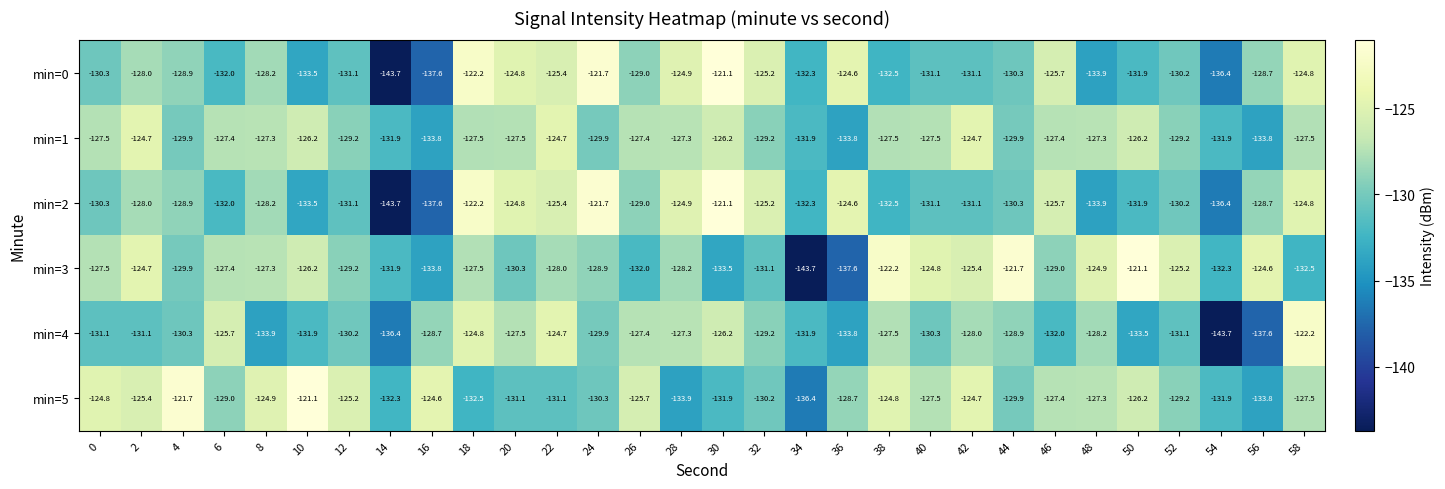

What is the total value across all series at 4?

-769.6